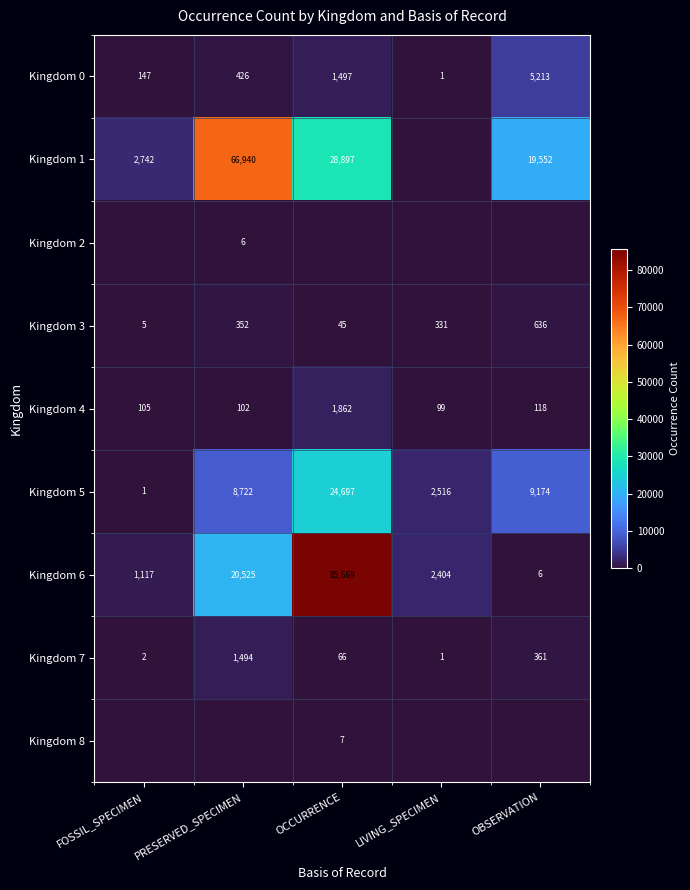

What is the total value across all series at PRESERVED_SPECIMEN?

98567